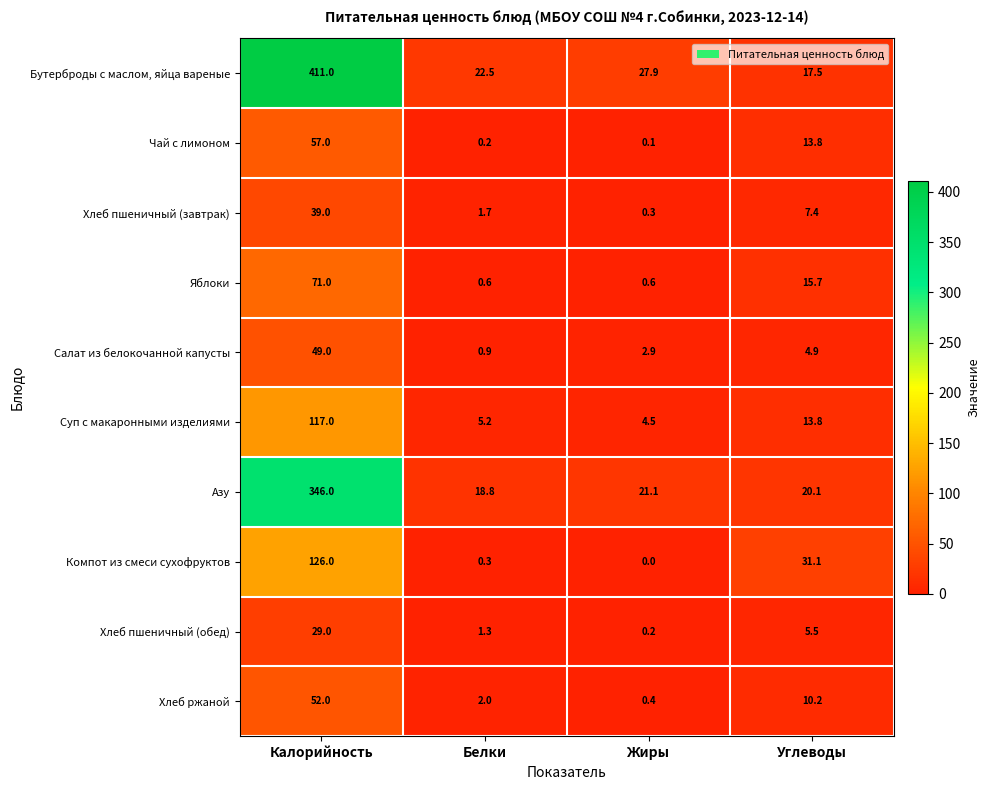

What is the difference between the maximum and second lowest values in the Яблоки series?

70.4